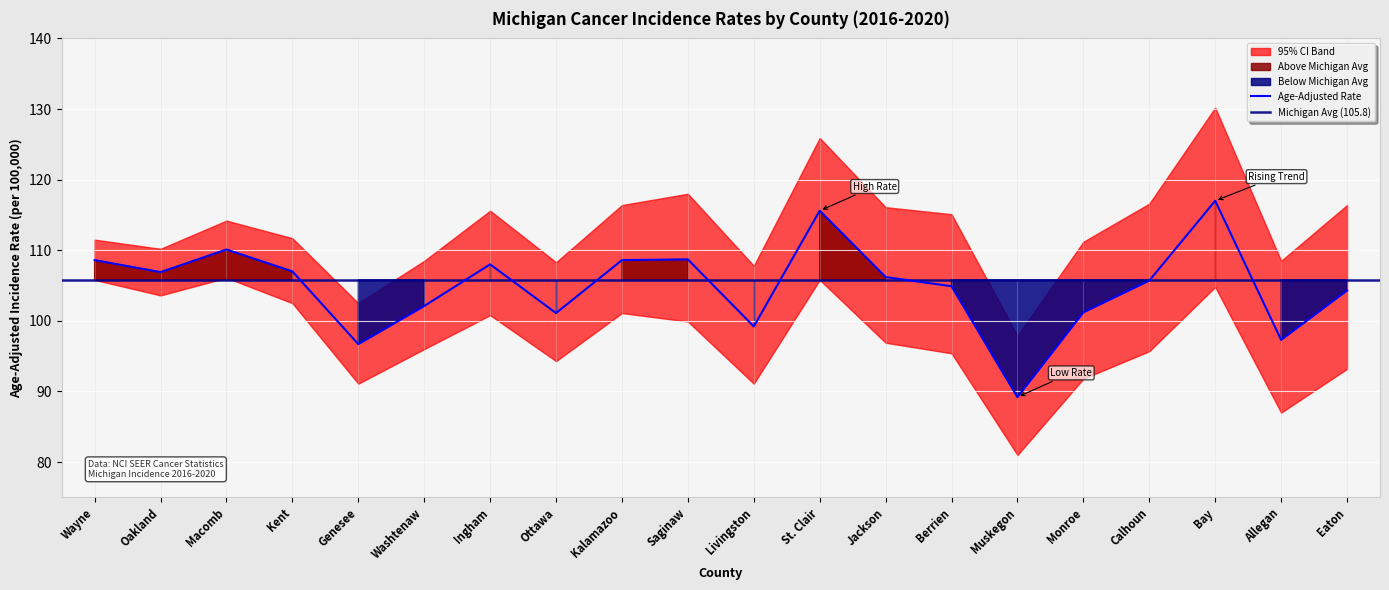

What is the minimum value for Lower 95% CI?

81.0